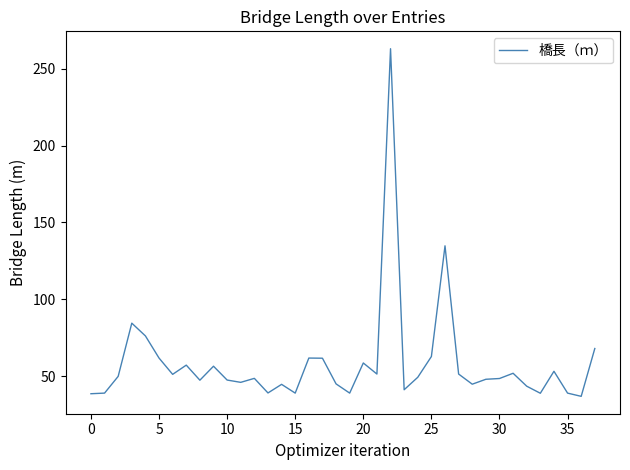

What is the minimum value shown in the chart?

36.9